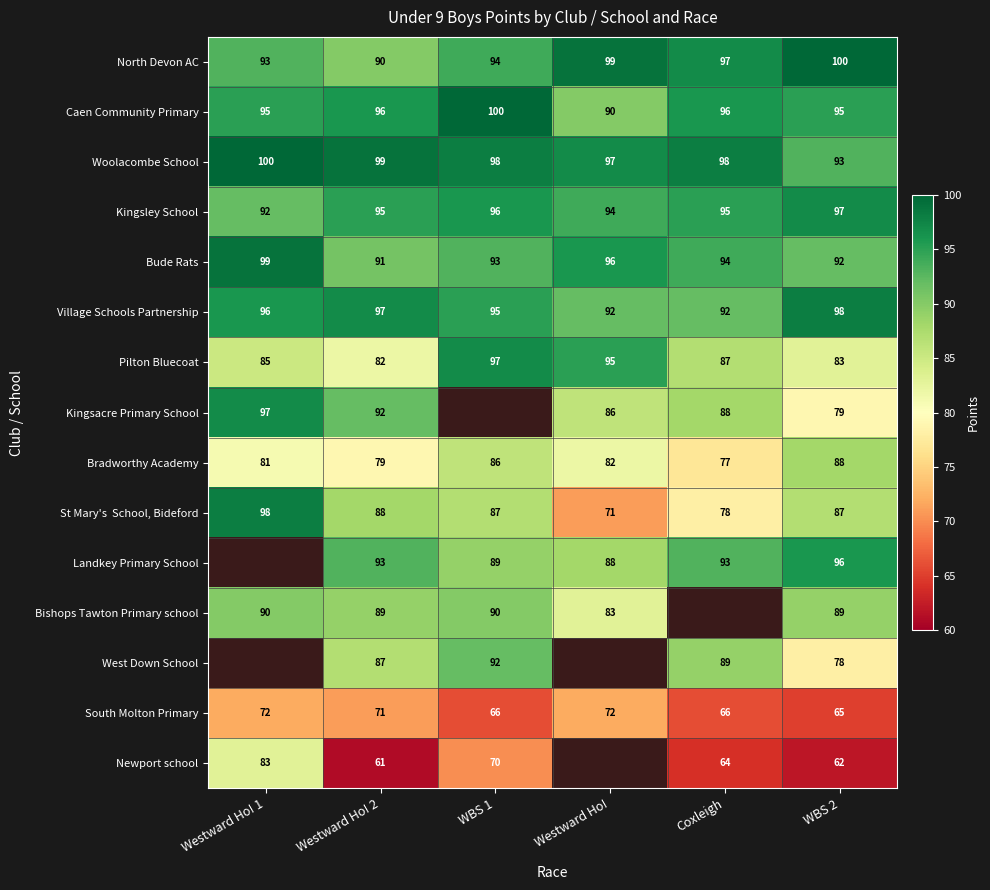

What is the total value across all series at WBS 2?

1302